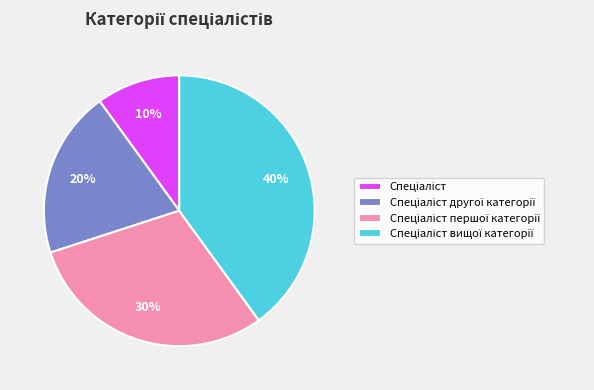

Does any single category account for the majority?

No